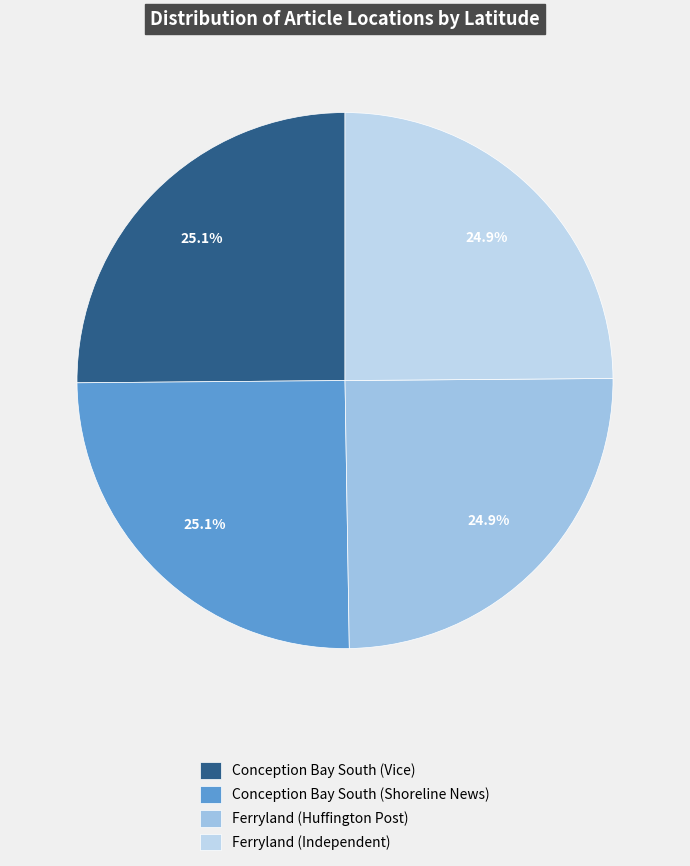

The Conception Bay South (Vice) slice represents 10% of the pie. True or false?

False